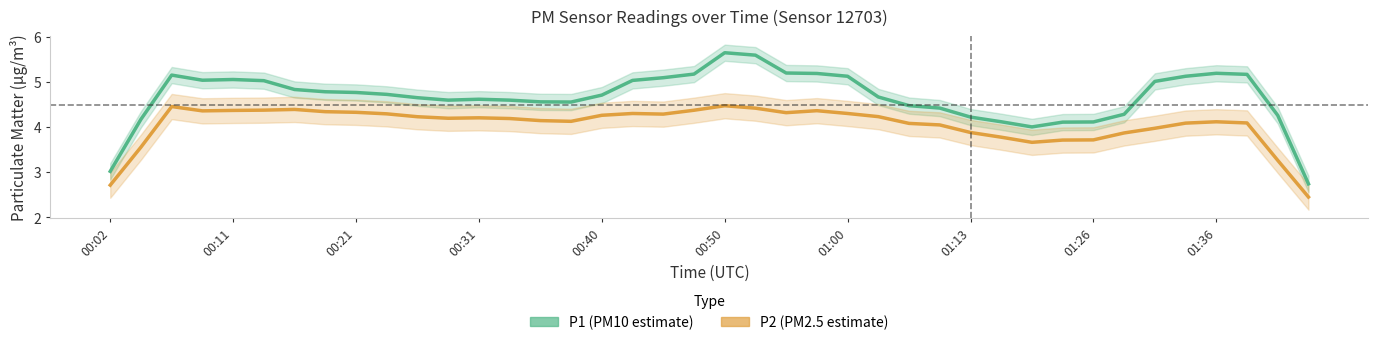

True or false: P1 (PM10) and P2 (PM2.5) cross at least once.

False